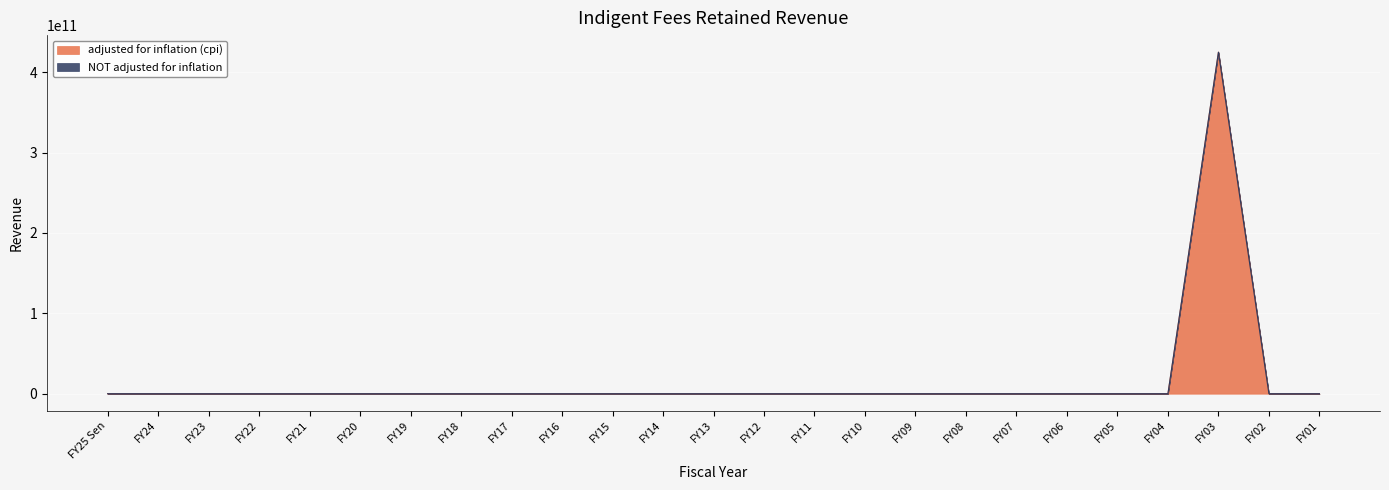

Rank the series by their average value, from highest to lowest.

NOT adjusted for inflation, adjusted for inflation (cpi)